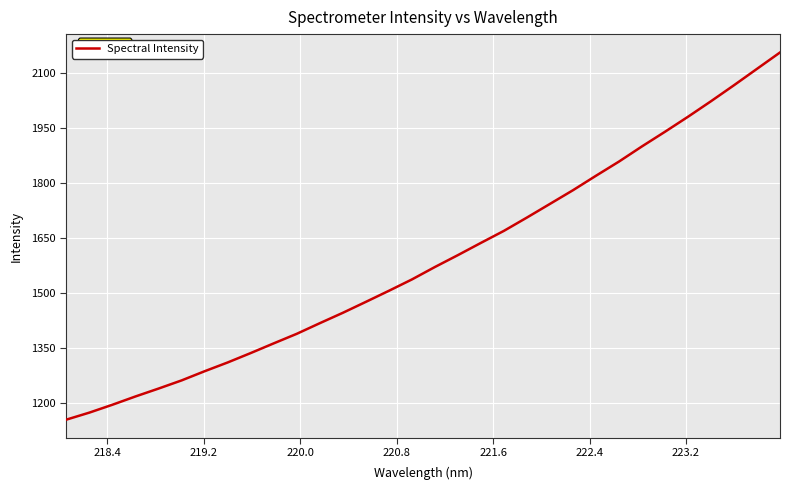

What is the greatest value displayed?

2154.9